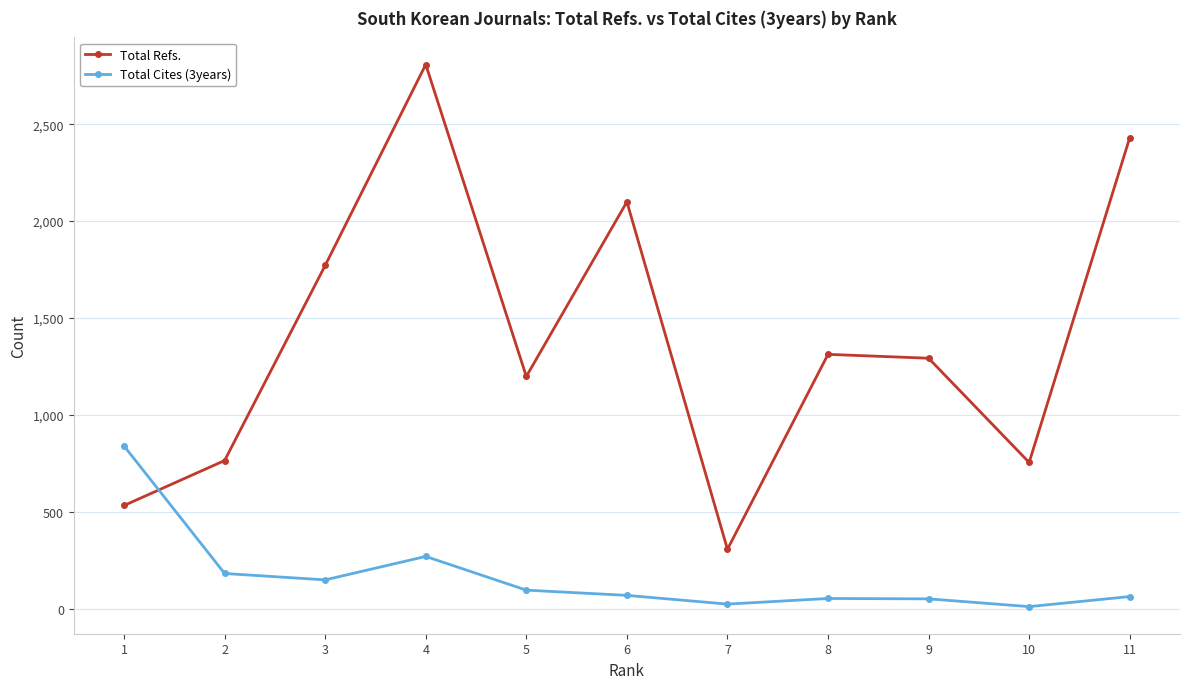

Count the number of data series in this chart.

2